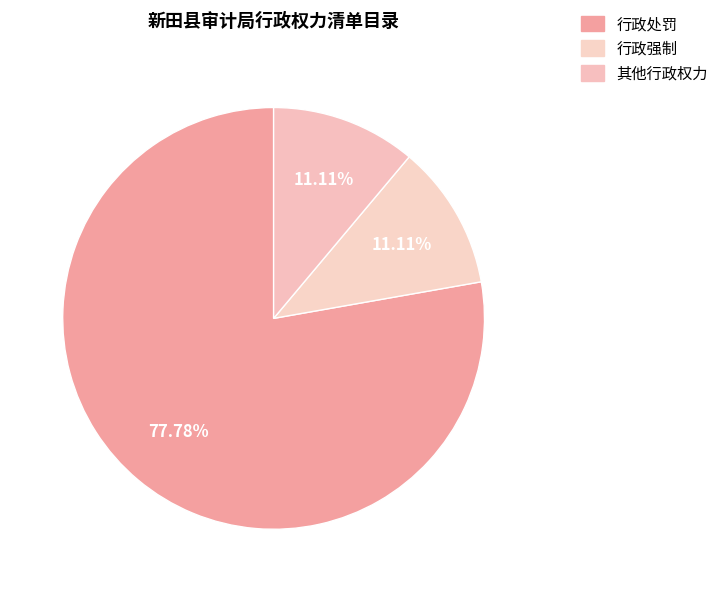

What is the largest slice in the pie chart?

行政处罚